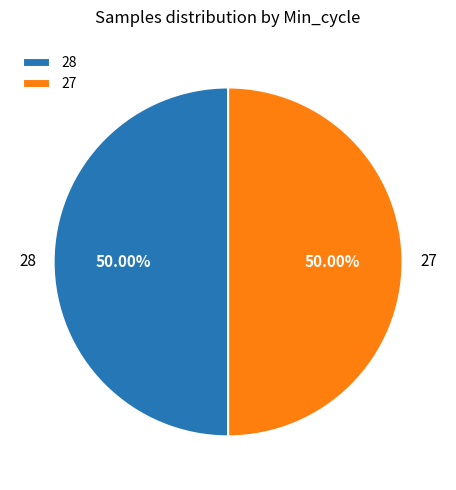

Combined, do 28 and 27 account for over 50%?

Yes